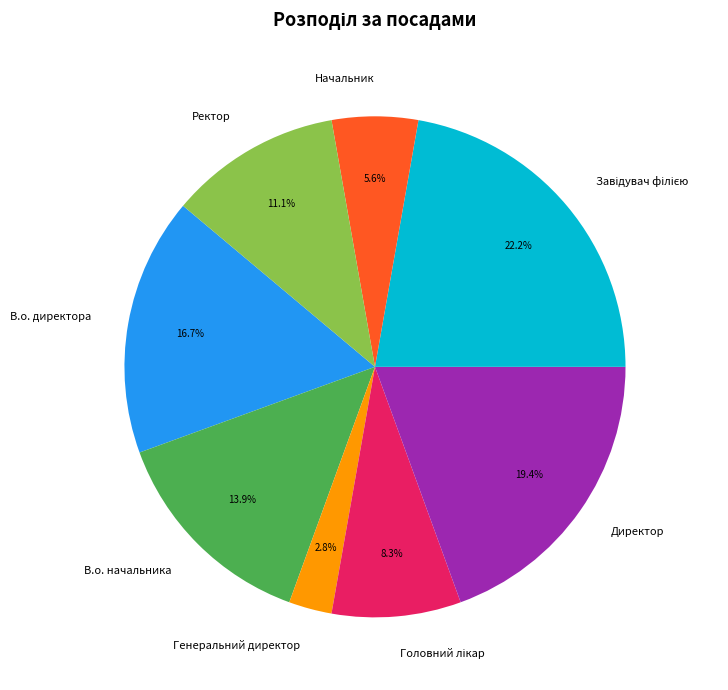

What is the smallest slice in the pie chart?

Генеральний директор